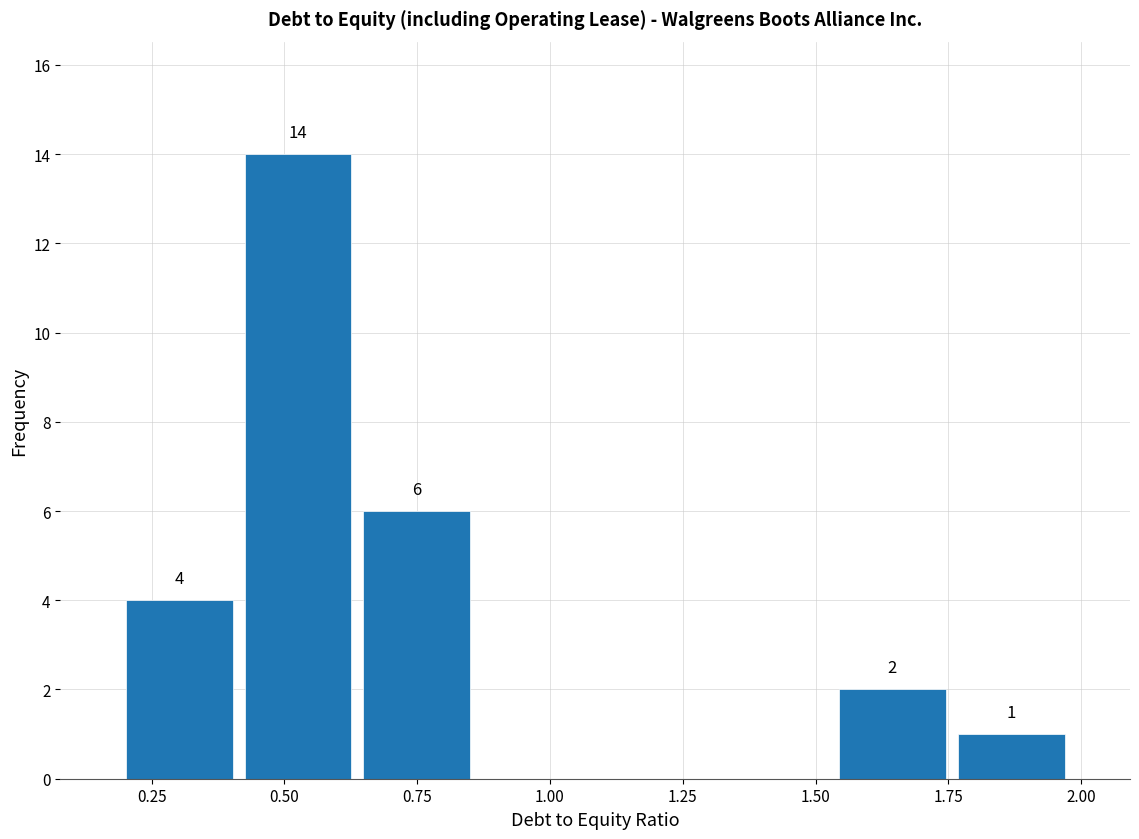

Over which range of the x-axis is the bar tallest?

0.40 to 0.65